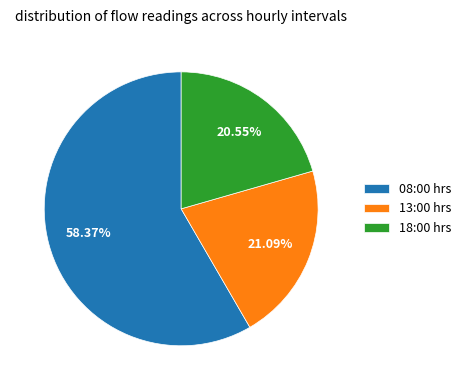

How many slices are in this pie chart?

3